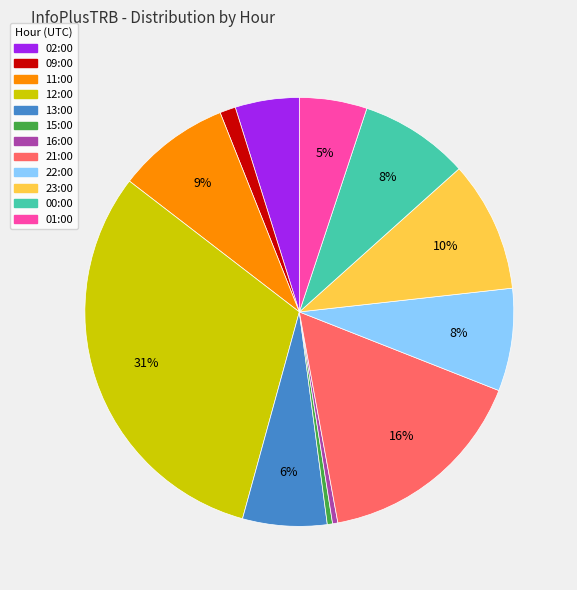

To the nearest percent, what is the difference between the 09:00 and 16:00 slice percentages?

1%